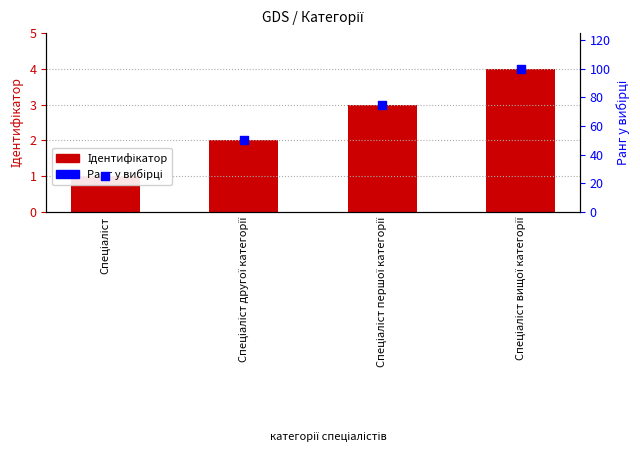

Which series has the largest total across all categories?

Ранг у вибірці